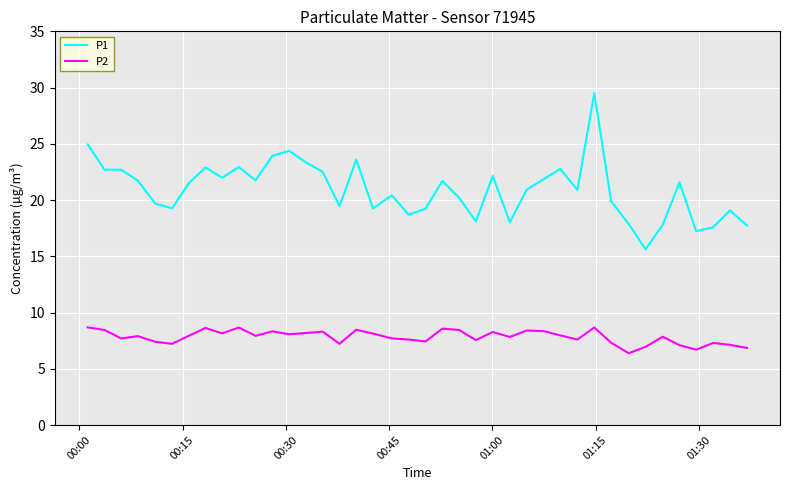

Which series has the largest total across all categories?

P1